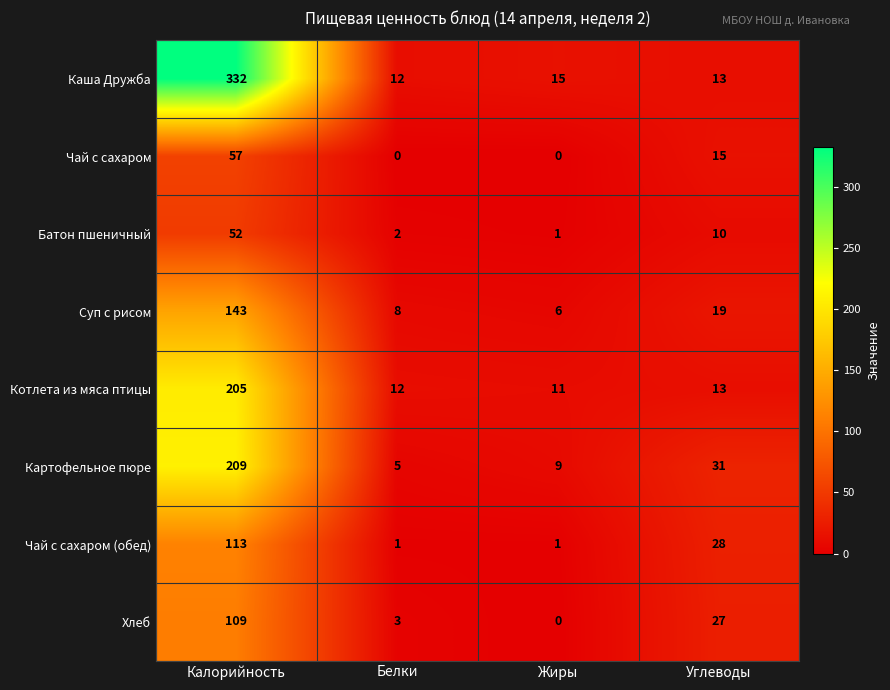

Where does the Чай с сахаром series first go above 15?

Калорийность